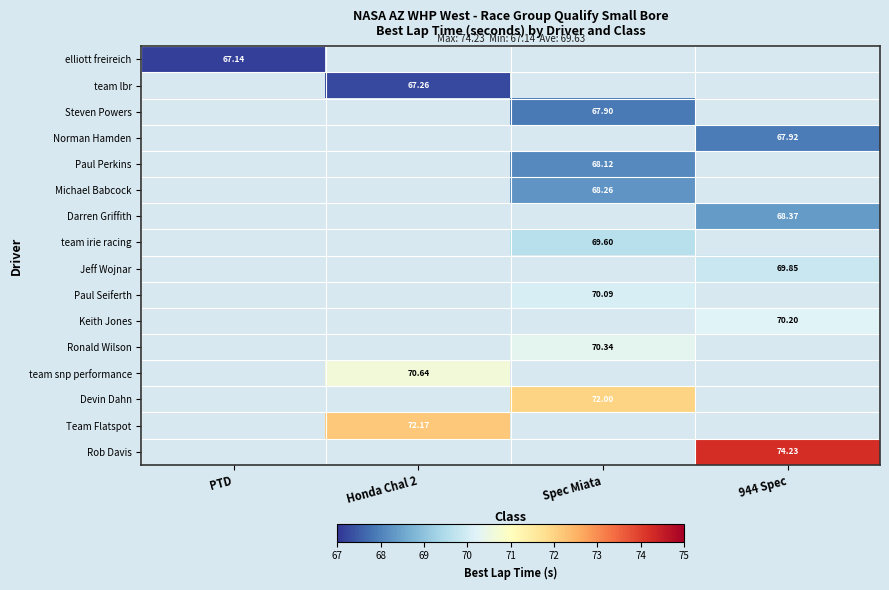

At which label is elliott freireich closest to 67?

PTD